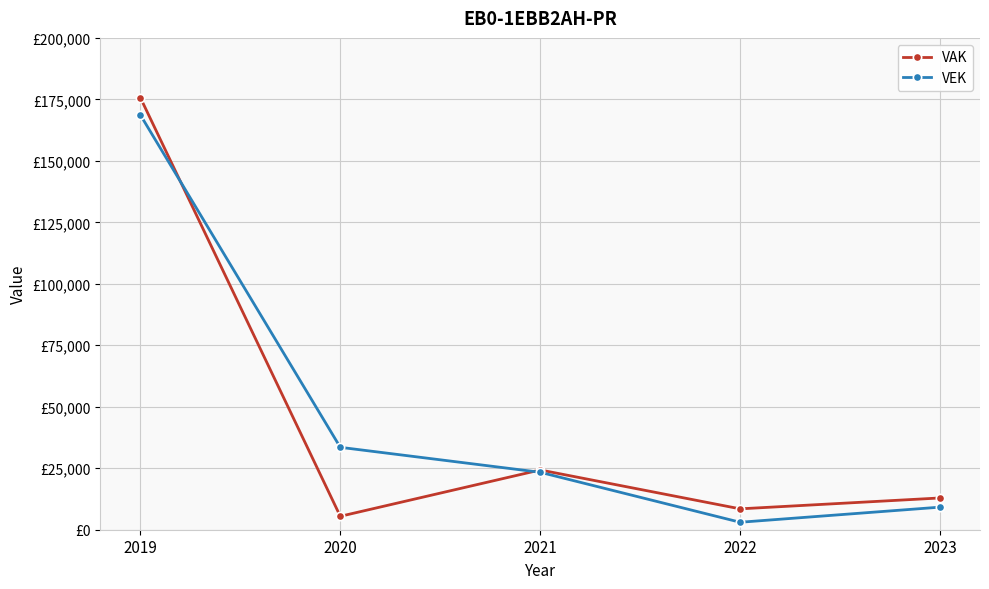

Is this an area chart (filled region under the line)?

No